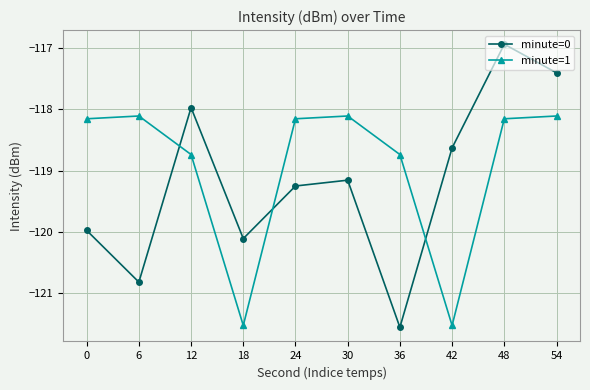

Read the minute=0 value at 36.

-121.6